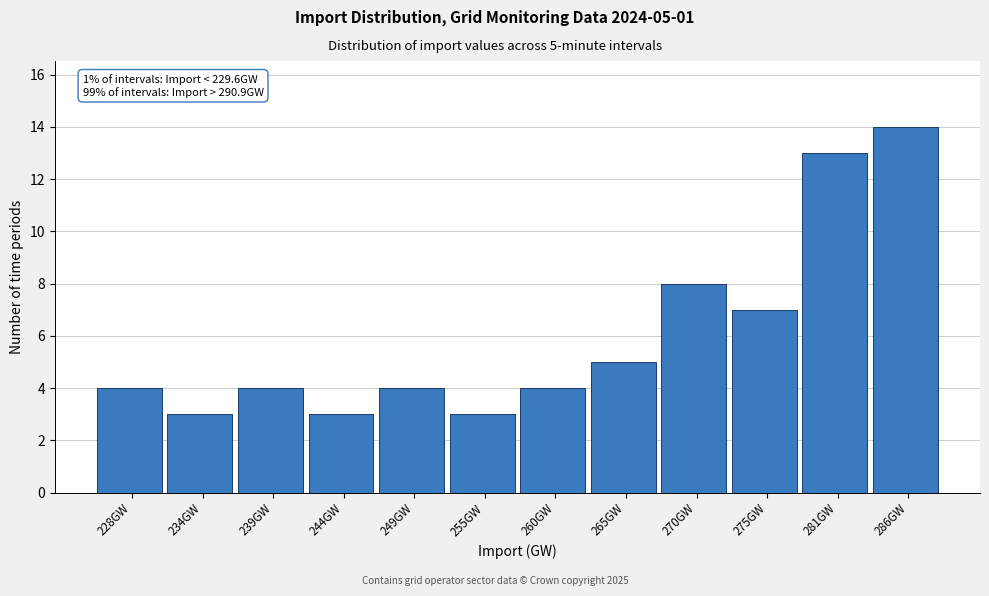

Reading left to right, list all the values displayed in this chart.

4	3	4	3	4	3	4	5	8	7	13	14